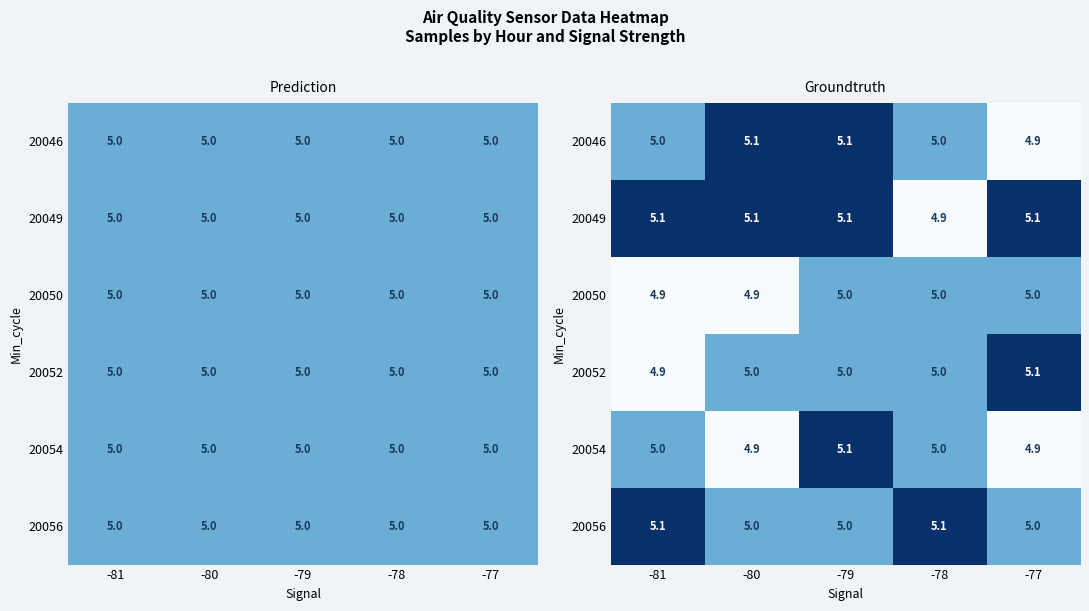

Read the 20046 value at -78.

5.0